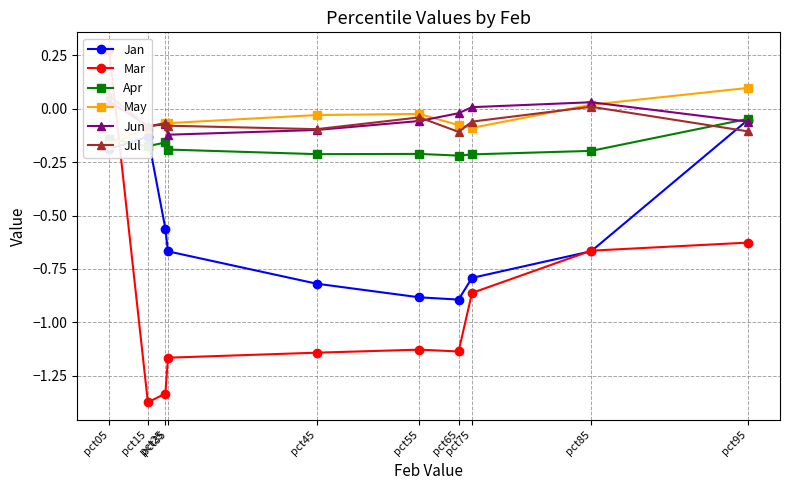

What is the maximum value for Mar?

0.3